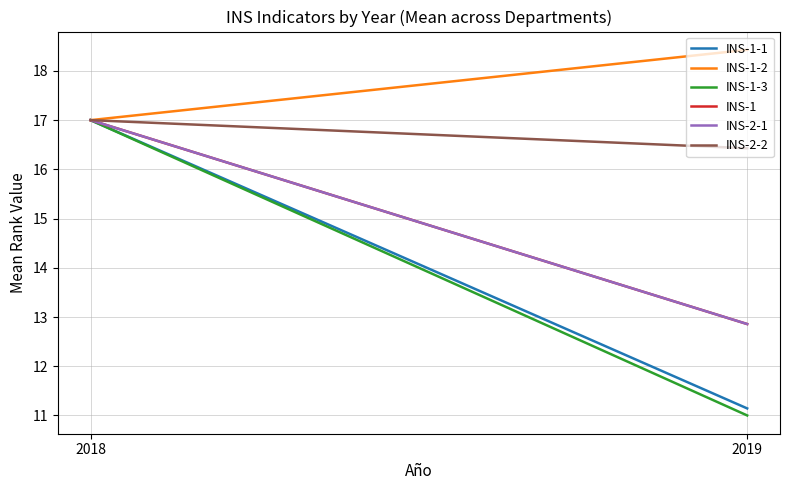

Which category has the highest value in the INS-1-2 series?

2019